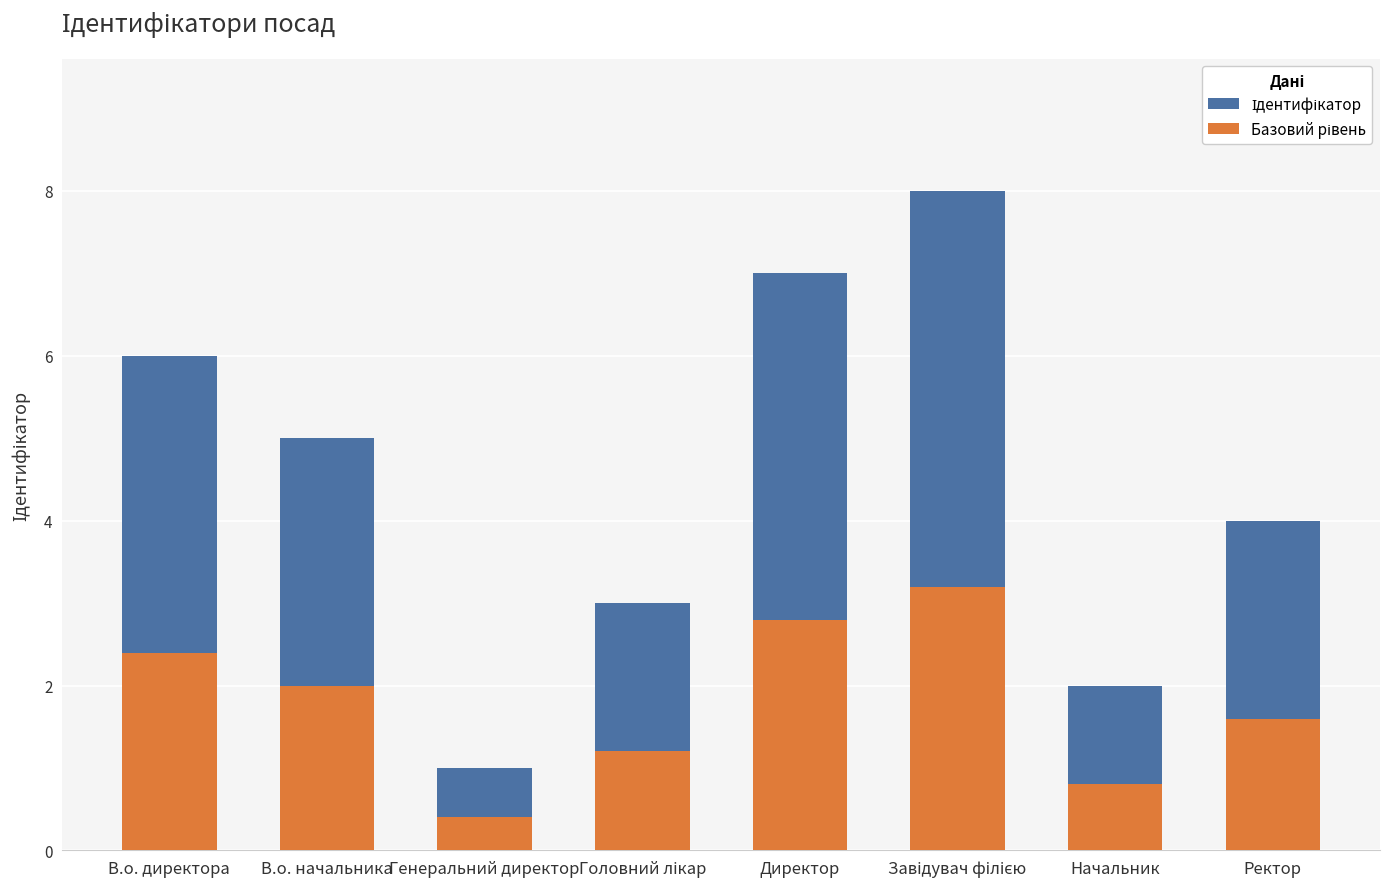

What is the spread (max minus min) of values at Завідувач філією?

4.8